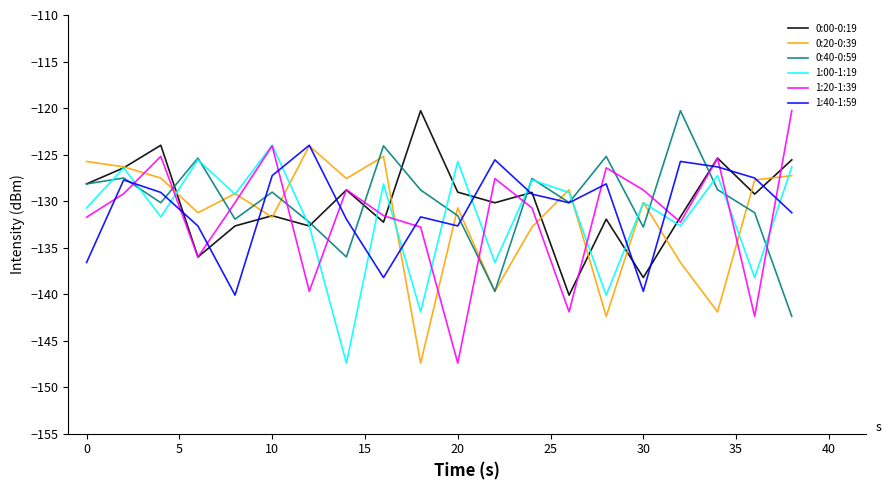

What is the greatest value displayed?

-120.3